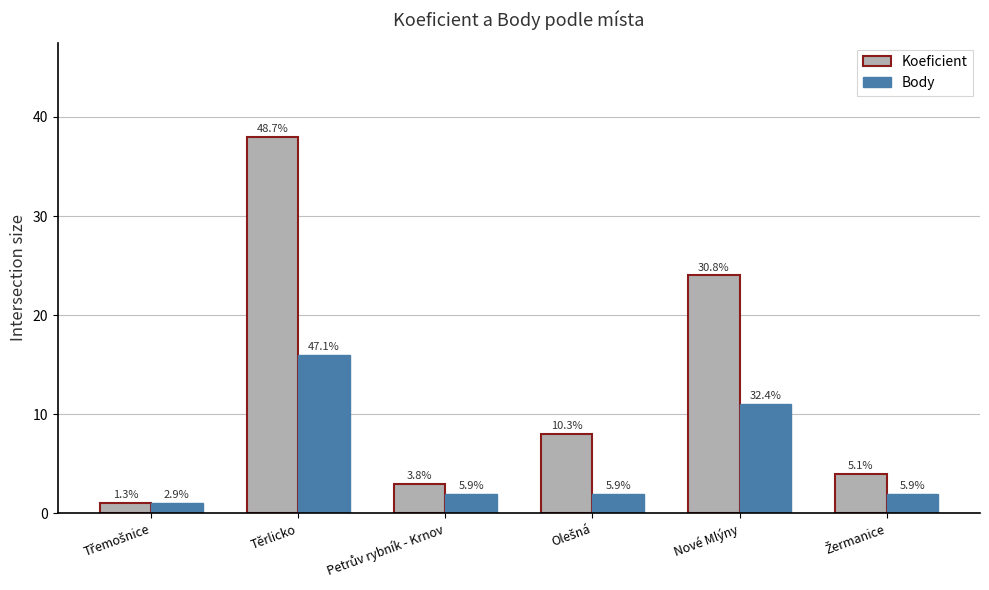

What is the label of the 2nd bar from the left?

Těrlicko